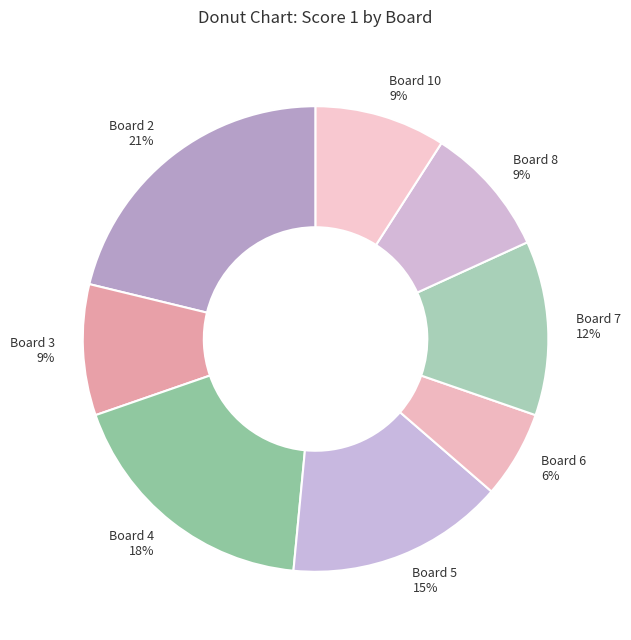

Between Board 6 and Board 10, which is larger?

Board 10